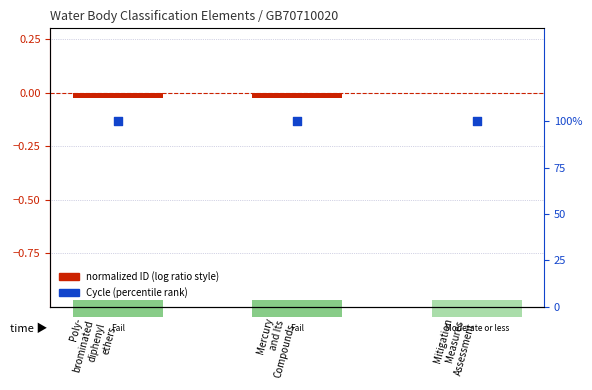

At which category is the sum across all series the highest?

Mitigation
Measures
Assessment